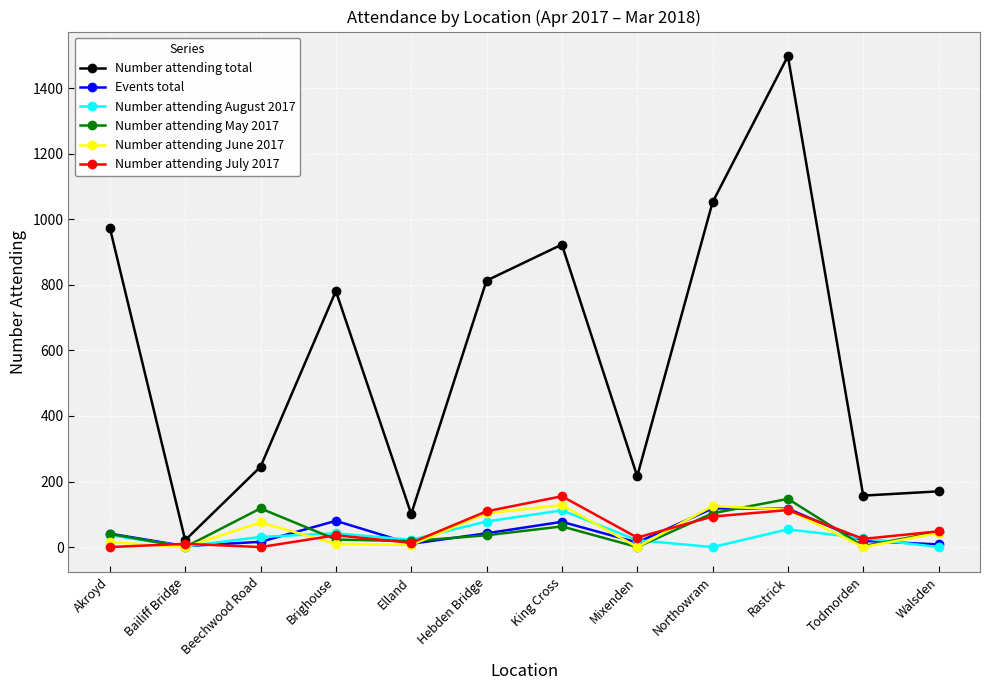

Is this an area chart (filled region under the line)?

No